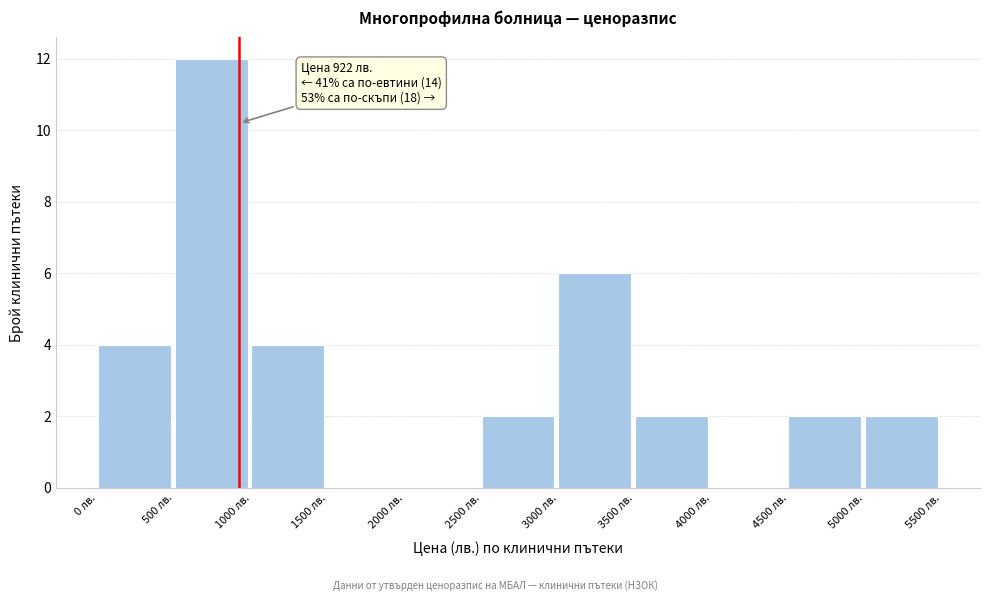

Which range on the x-axis has the tallest bar?

500 to 1000